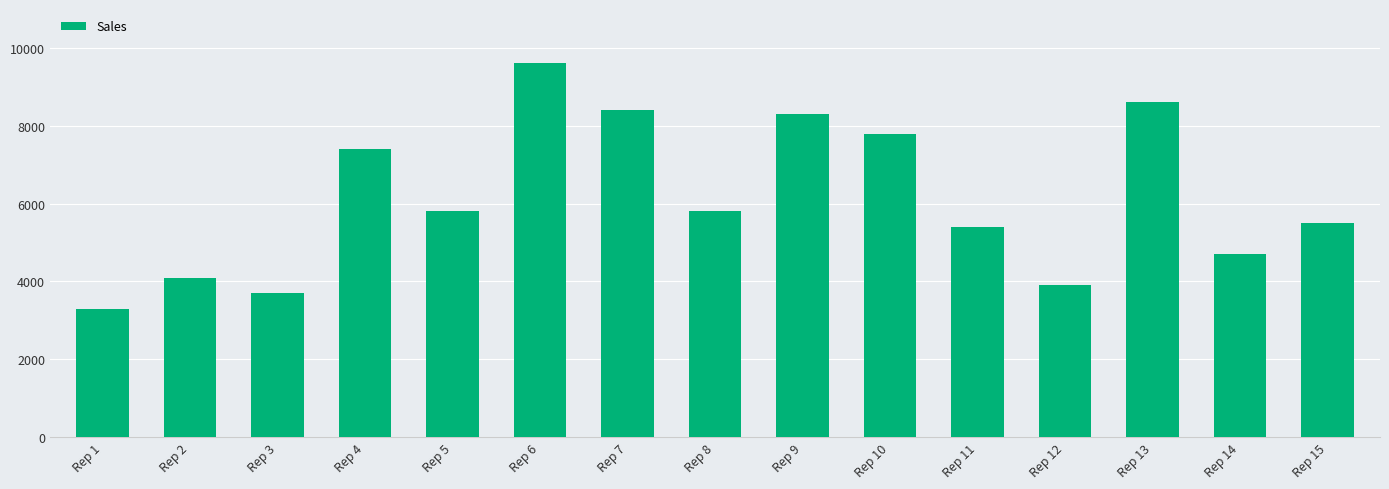

What is the difference between the maximum and minimum values?

6300